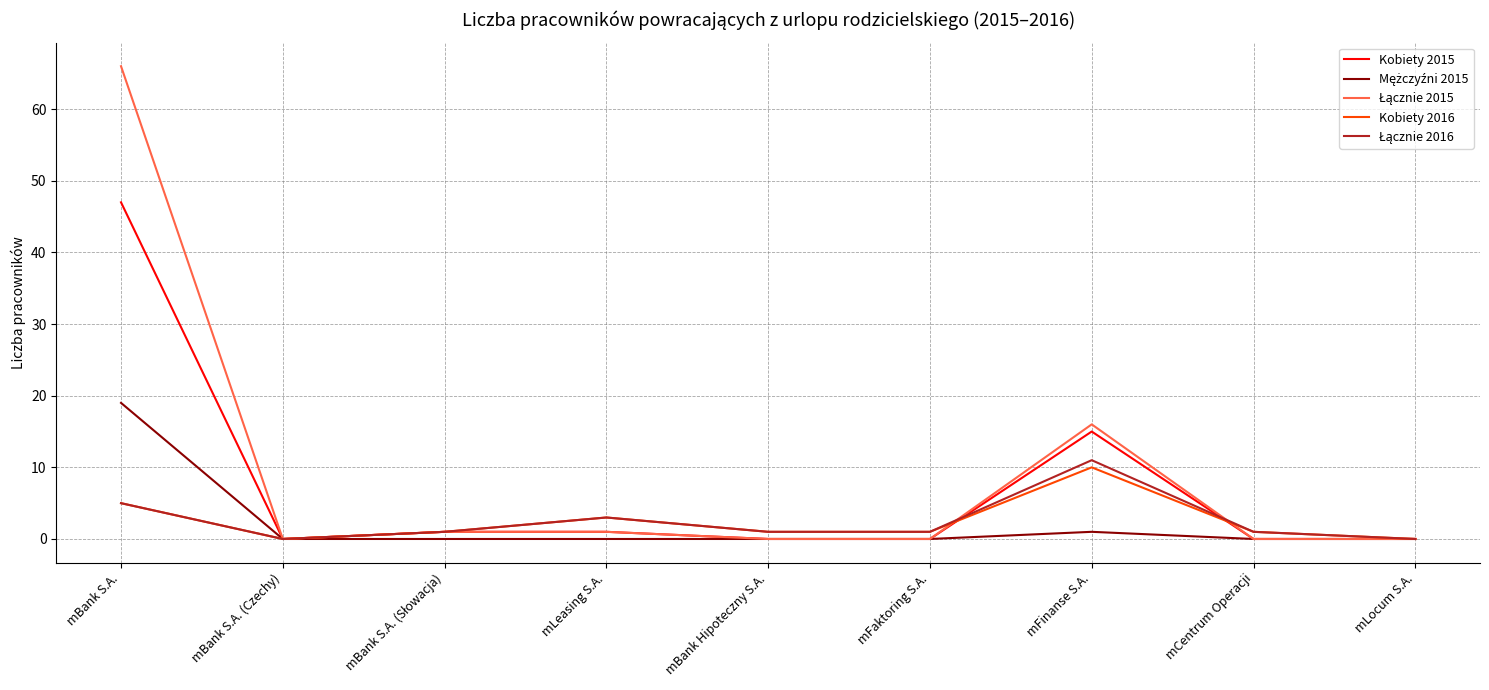

Which category has the highest value across all series?

mBank S.A.